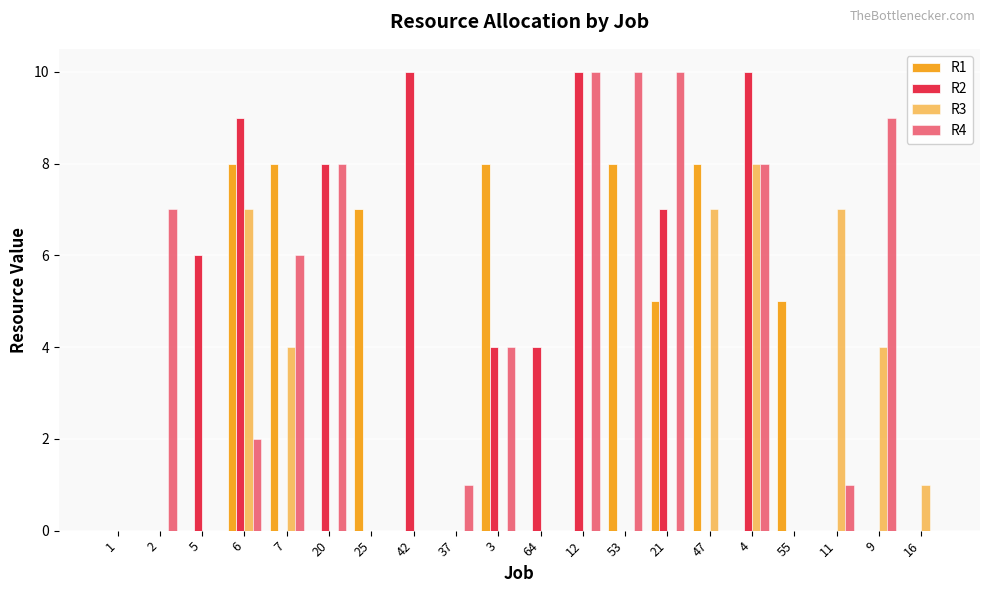

Reading right to left, list all the values displayed in this chart.

R1: 16=0	9=0	11=0	55=5	4=0	47=8	21=5	53=8	12=0	64=0	3=8	37=0	42=0	25=7	20=0	7=8	6=8	5=0	2=0	1=0
R2: 16=0	9=0	11=0	55=0	4=10	47=0	21=7	53=0	12=10	64=4	3=4	37=0	42=10	25=0	20=8	7=0	6=9	5=6	2=0	1=0
R3: 16=1	9=4	11=7	55=0	4=8	47=7	21=0	53=0	12=0	64=0	3=0	37=0	42=0	25=0	20=0	7=4	6=7	5=0	2=0	1=0
R4: 16=0	9=9	11=1	55=0	4=8	47=0	21=10	53=10	12=10	64=0	3=4	37=1	42=0	25=0	20=8	7=6	6=2	5=0	2=7	1=0